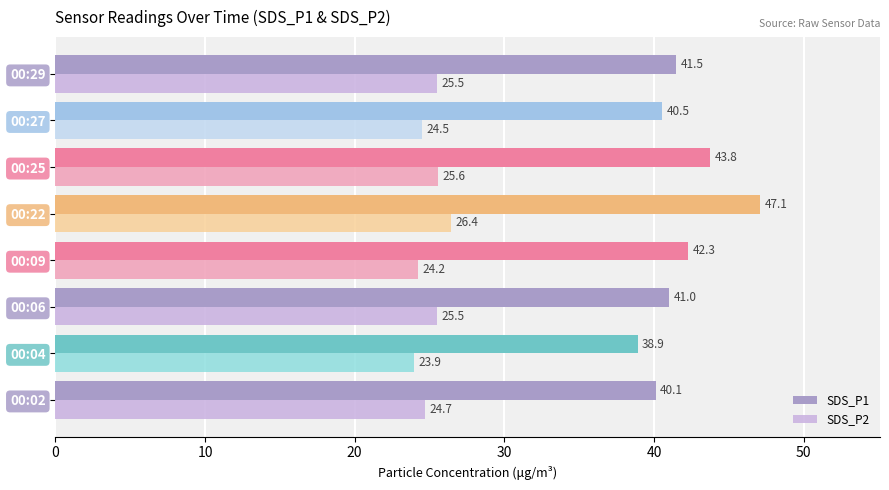

Rank the categories by SDS_P1 value from lowest to highest.

00:04, 00:02, 00:27, 00:06, 00:29, 00:09, 00:25, 00:22